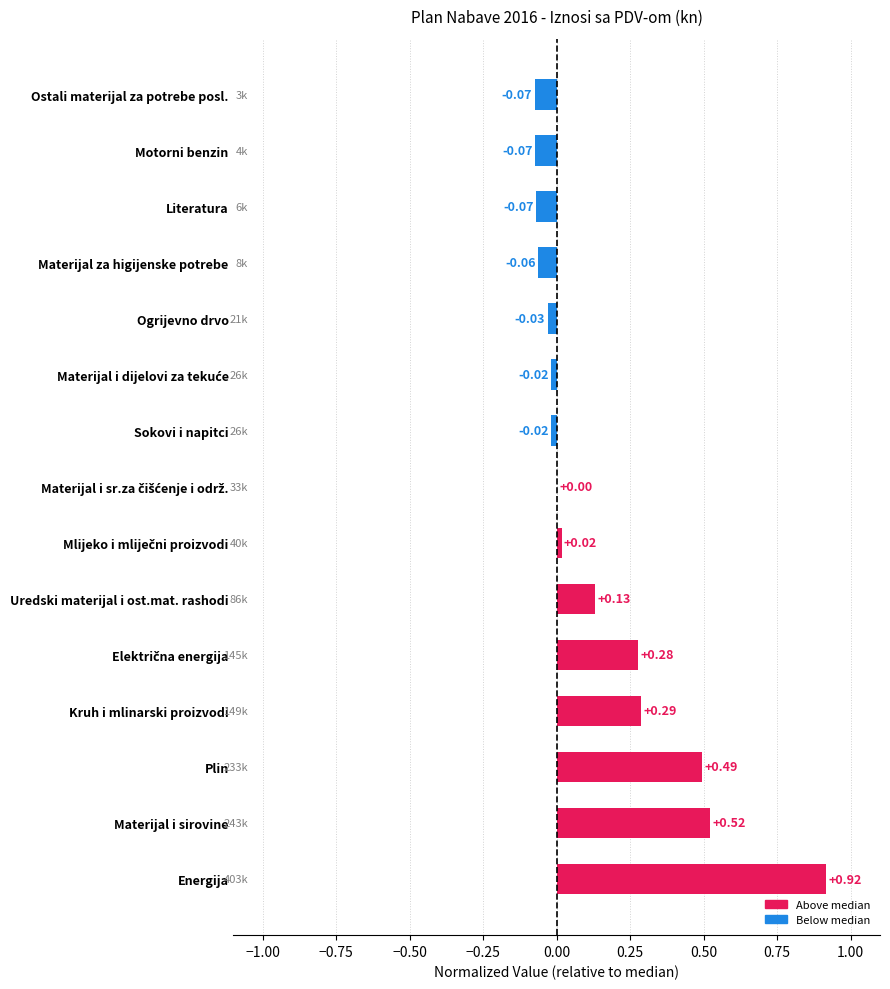

What is the sum of all values?

2.3